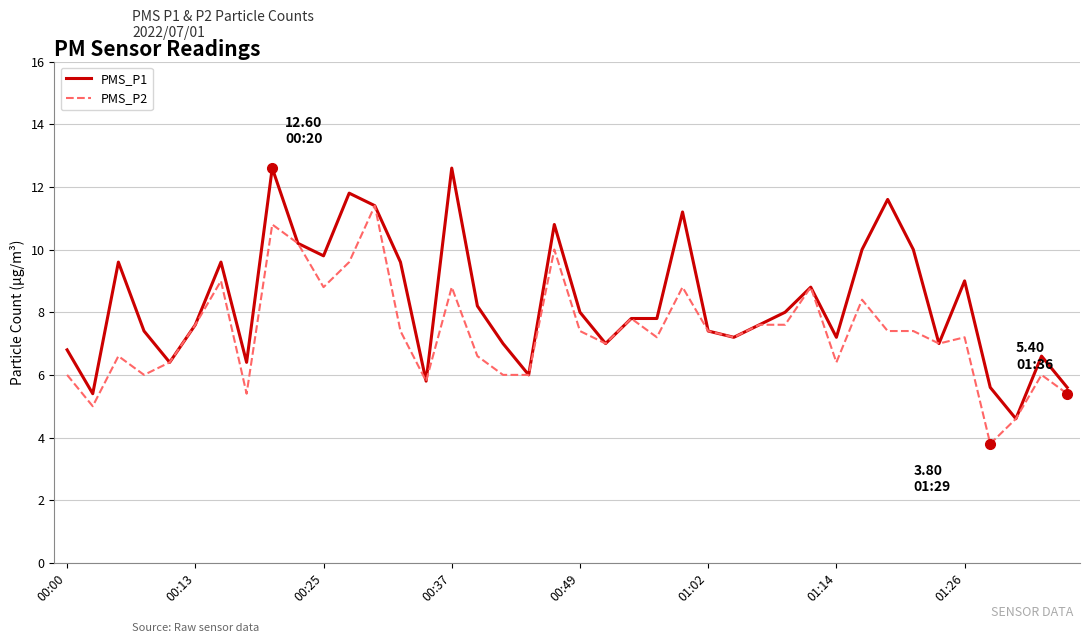

Which series has the largest total across all categories?

PMS_P1